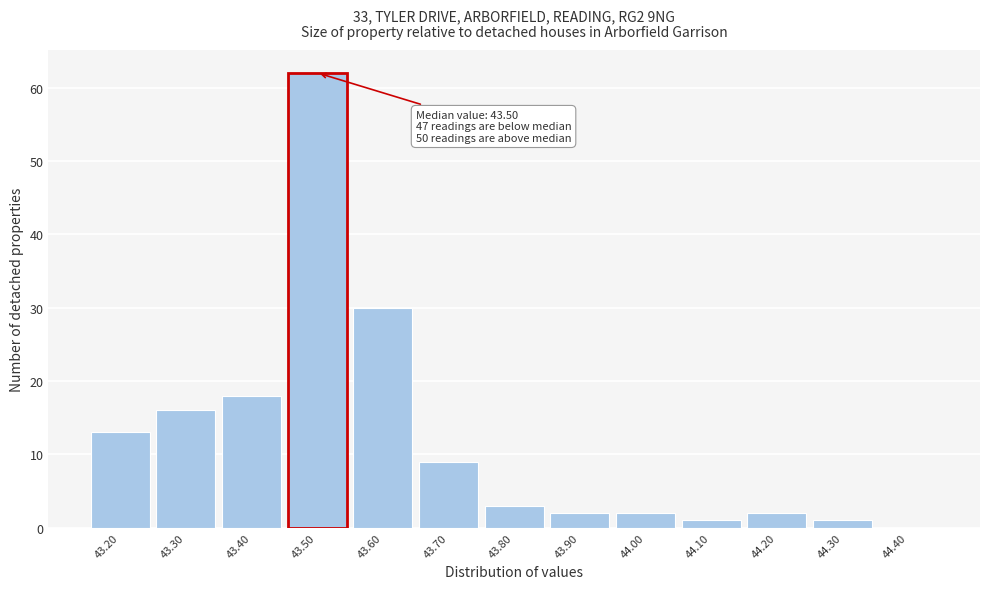

Over which range of the x-axis is the bar tallest?

43.45 to 43.55